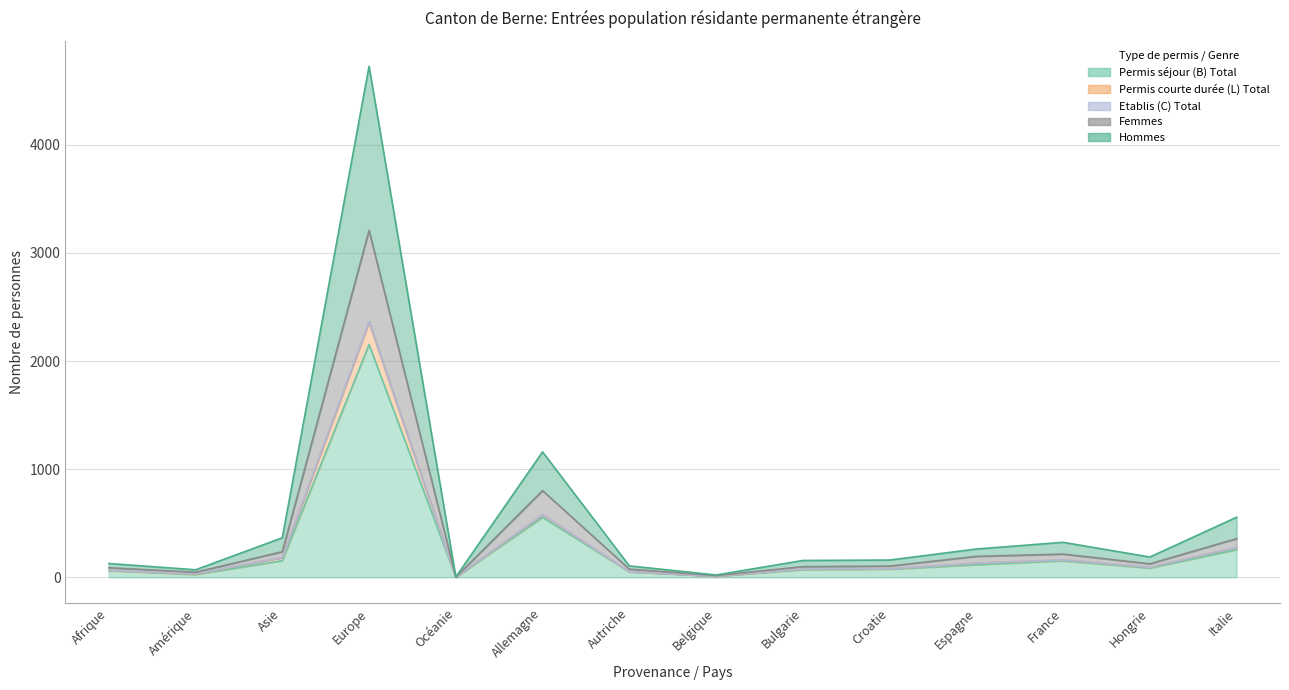

What is the label of the 13th point from the right?

Amérique